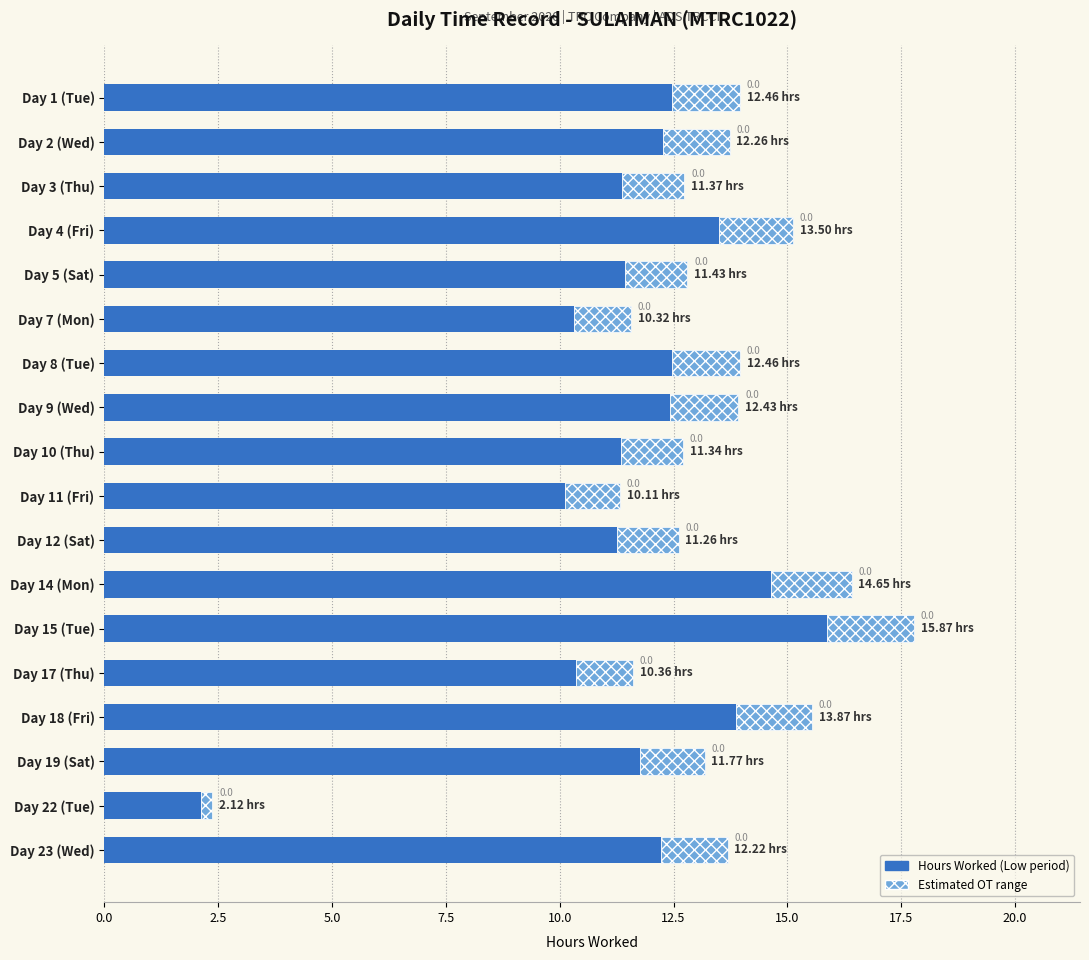

The chart shows a value of 18.4 at Day 9 (Wed). True or false?

False